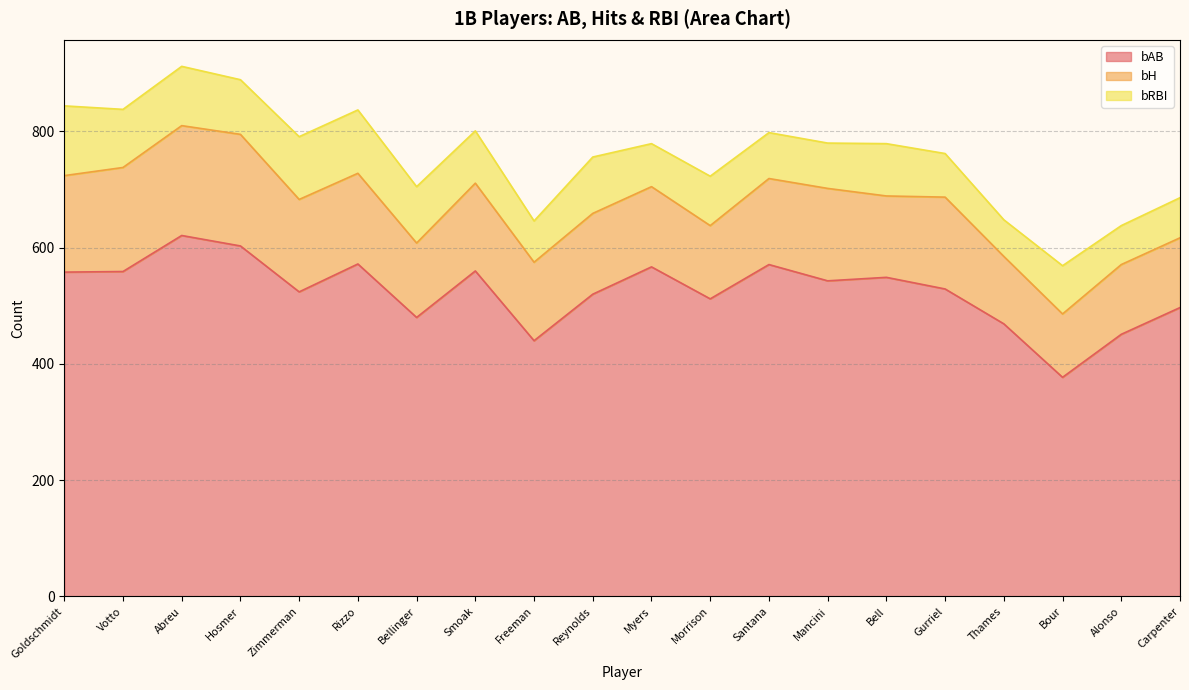

How many data points in bRBI are above 90?

8